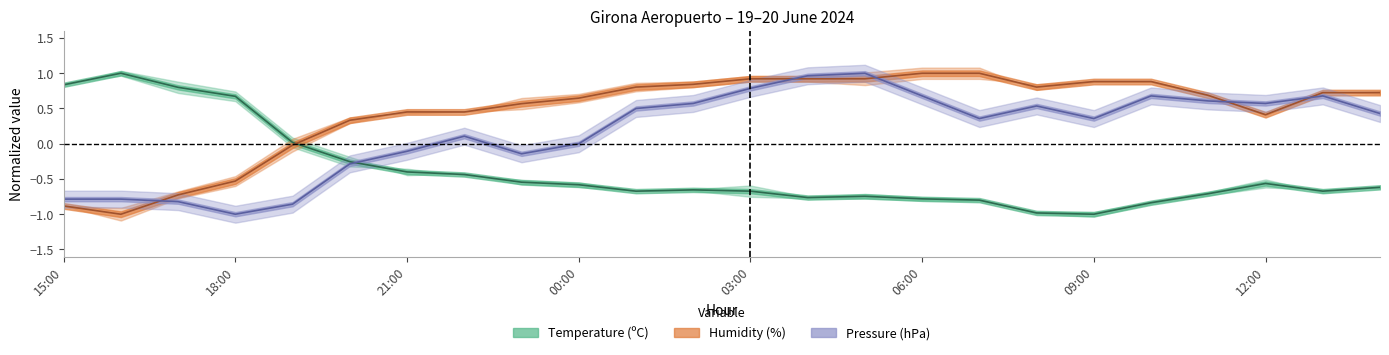

Does the chart have visible grid lines?

No